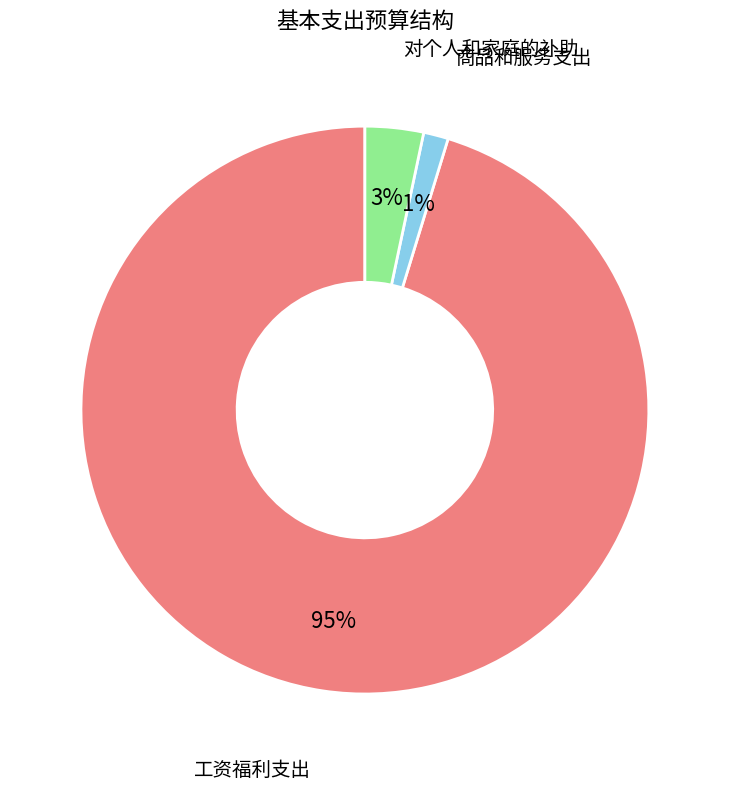

To the nearest percent, what portion does 对个人和家庭的补助 represent?

3%